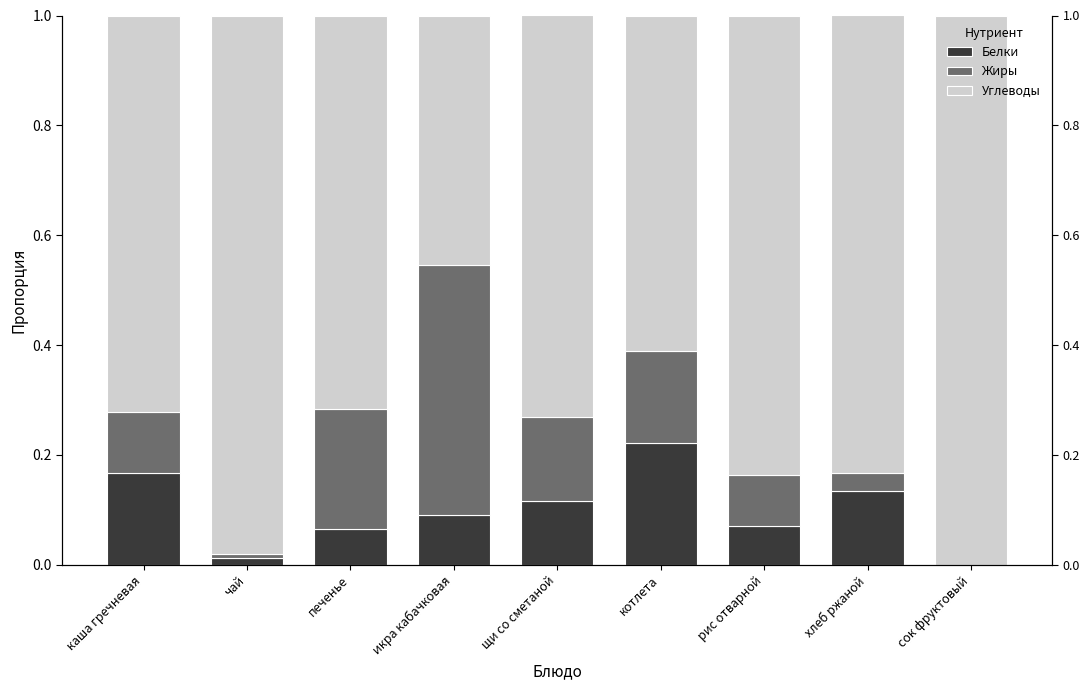

At which category is the sum across all series the highest?

каша гречневая